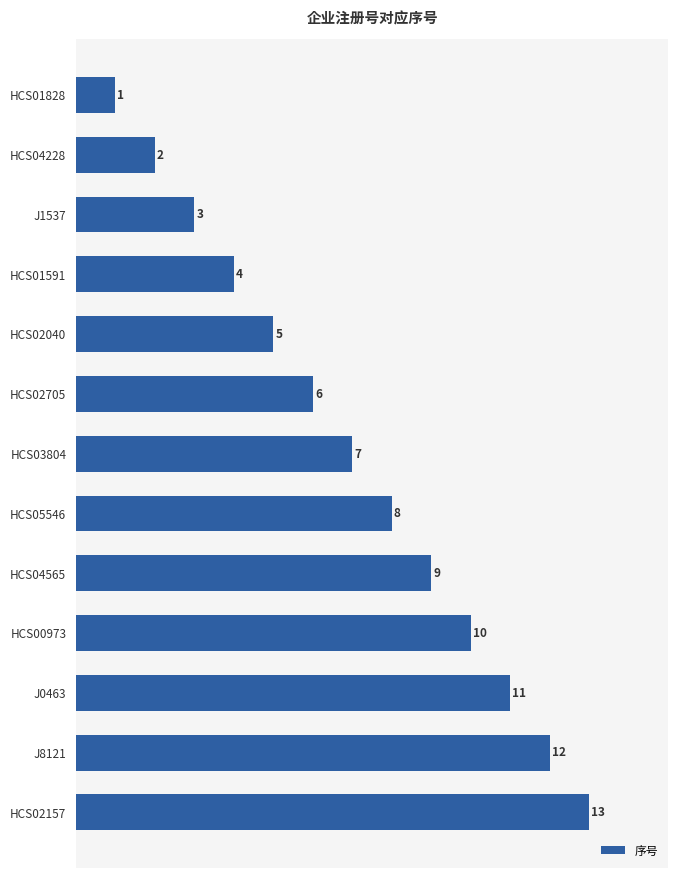

What is the label of the 9th bar from the bottom?

HCS02040